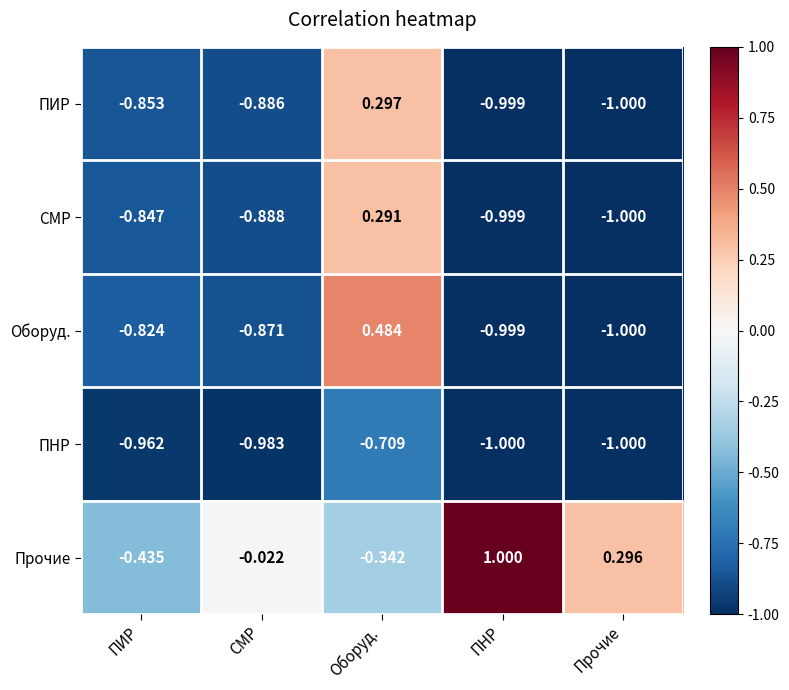

At which label does СМР reach its minimum?

Прочие